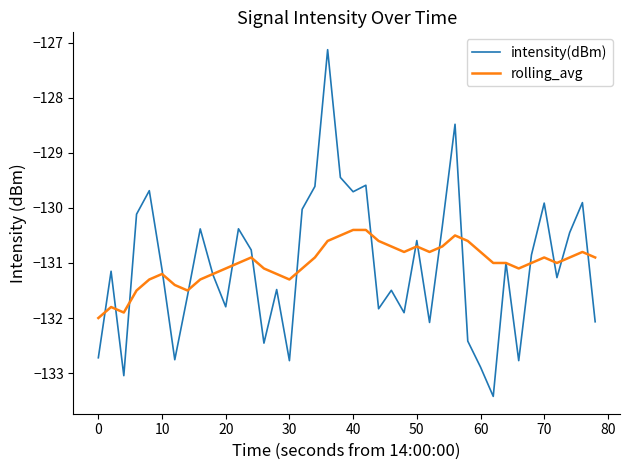

Rank the series by their maximum value, from highest to lowest.

intensity(dBm), rolling_avg